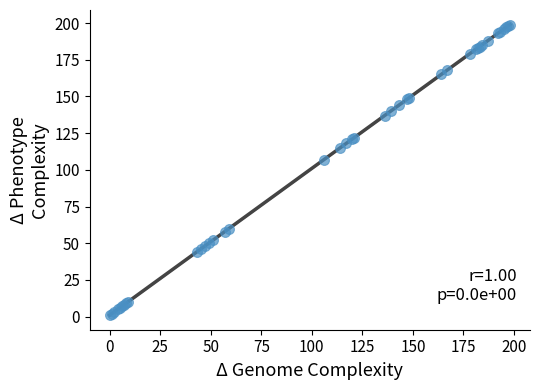

What Y value in the scatter plot is closest to 100?

107